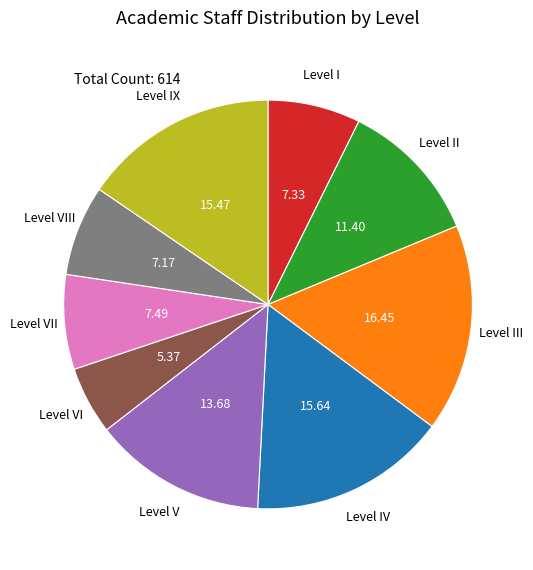

Is there a majority slice in this chart?

No